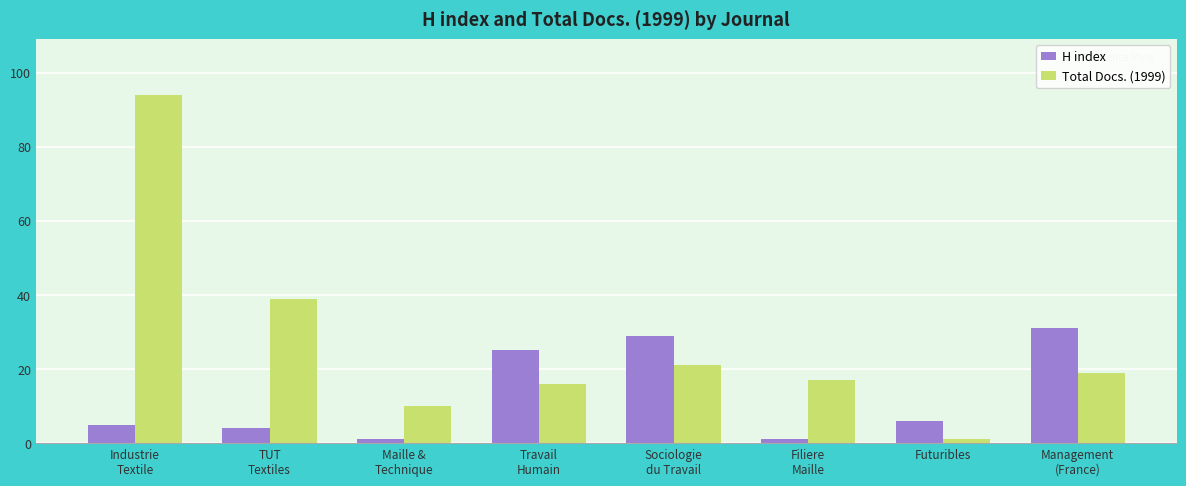

Is the value of Total Docs. (1999) at Maille &
Technique greater than the value of H index at Sociologie
du Travail?

No